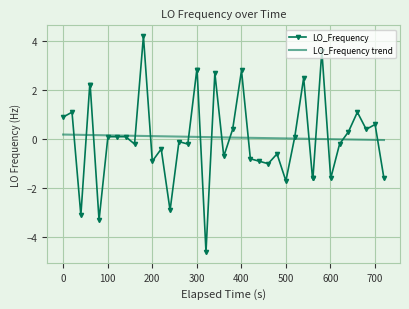

What is the value of the 18th point from the left?

2.8